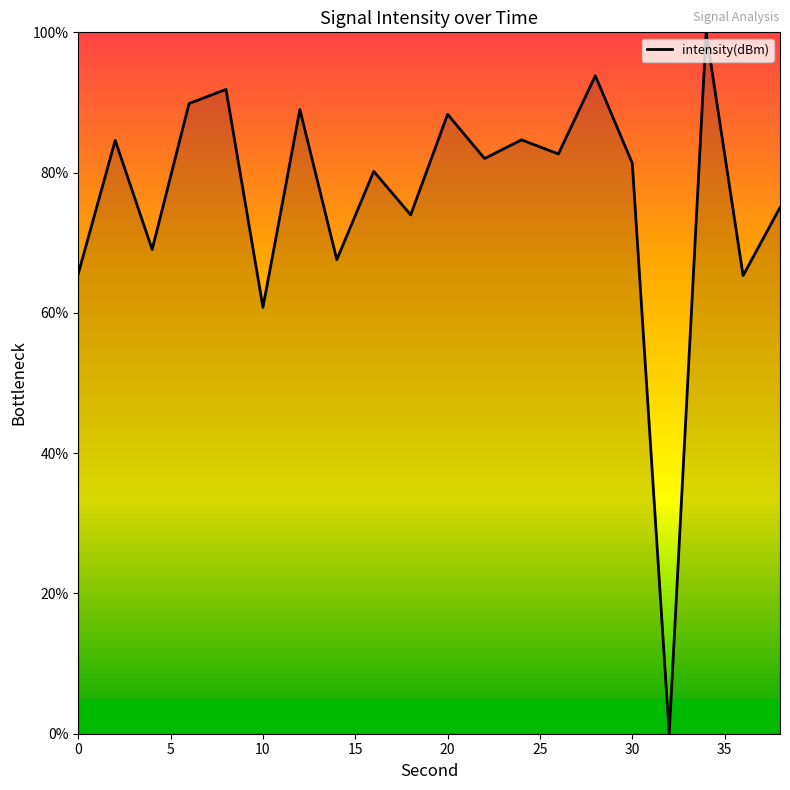

What is the maximum value shown in the chart?

100.0